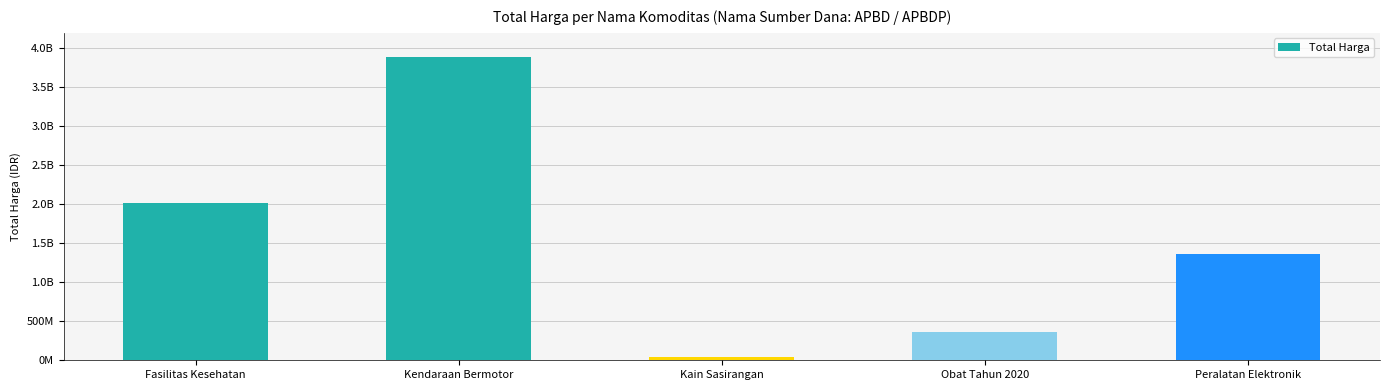

Where is the data nearest to the value 1963319550?

Fasilitas Kesehatan